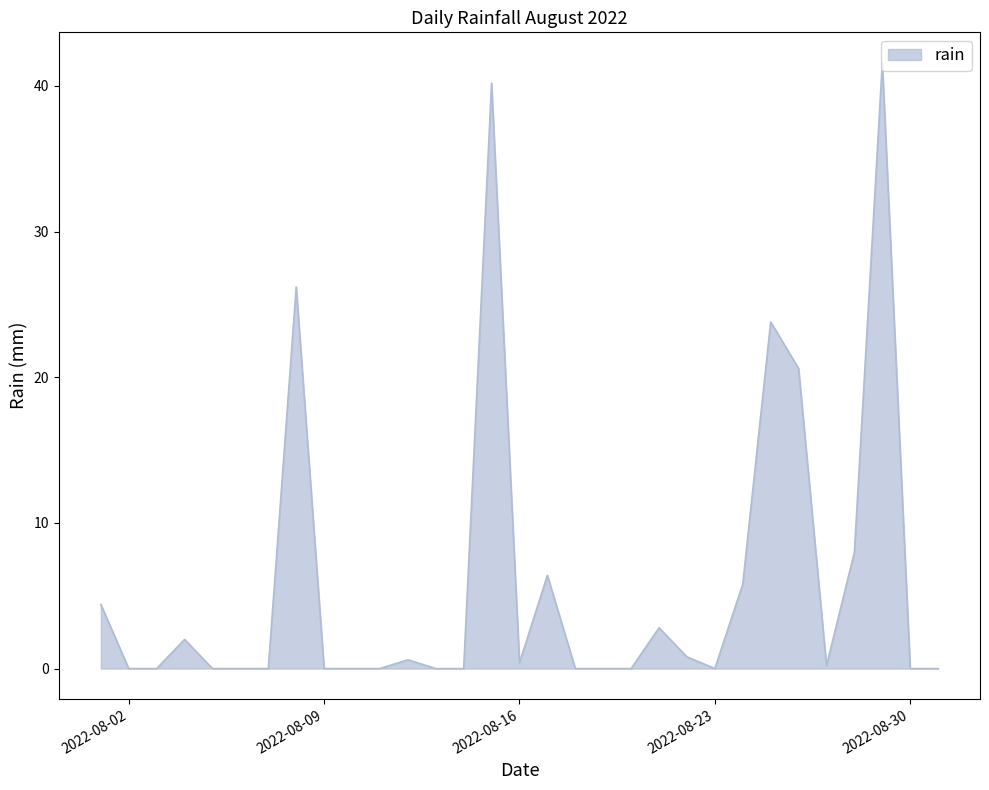

What is the maximum value shown in the chart?

41.6